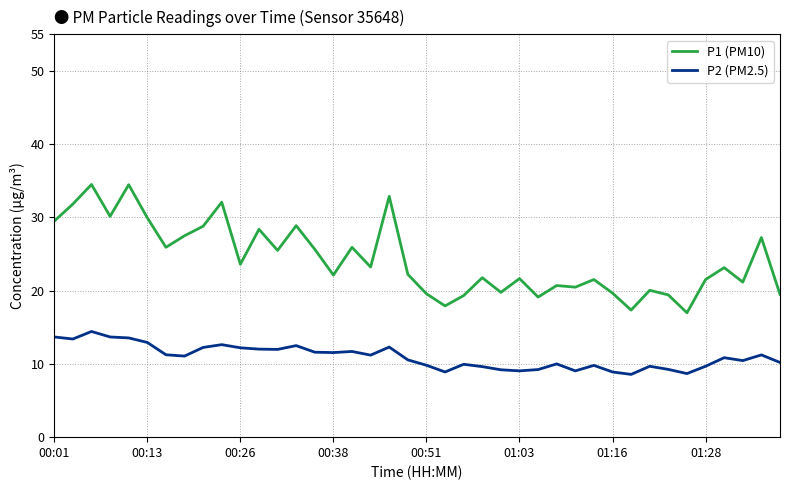

Which series has the widest spread of values?

P1 (PM10)